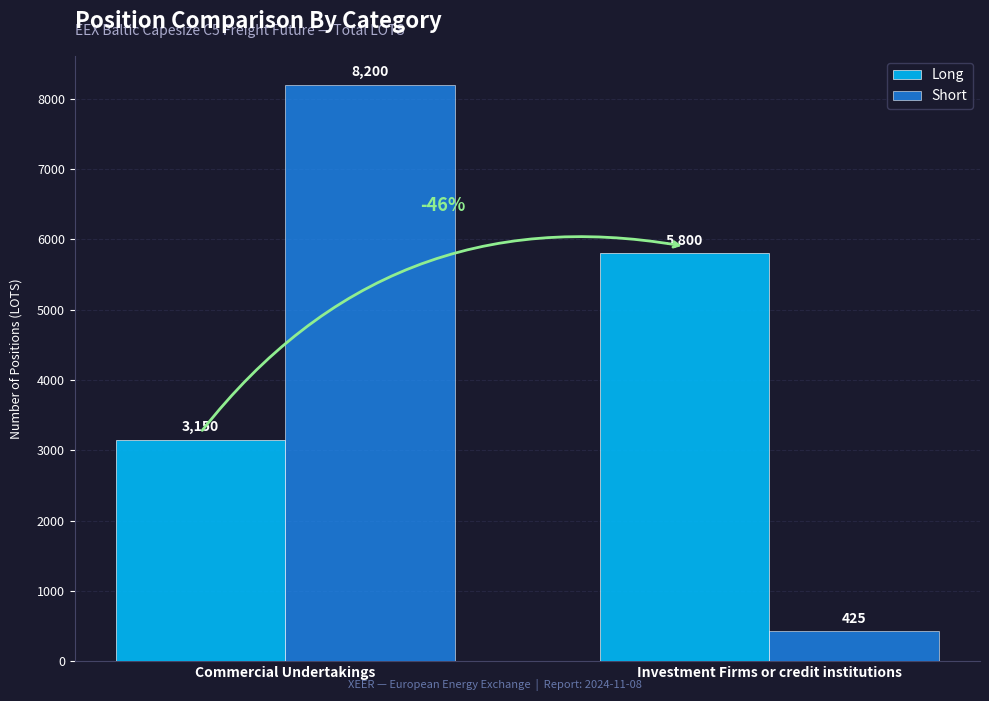

What are all the series names shown in the legend?

Long, Short